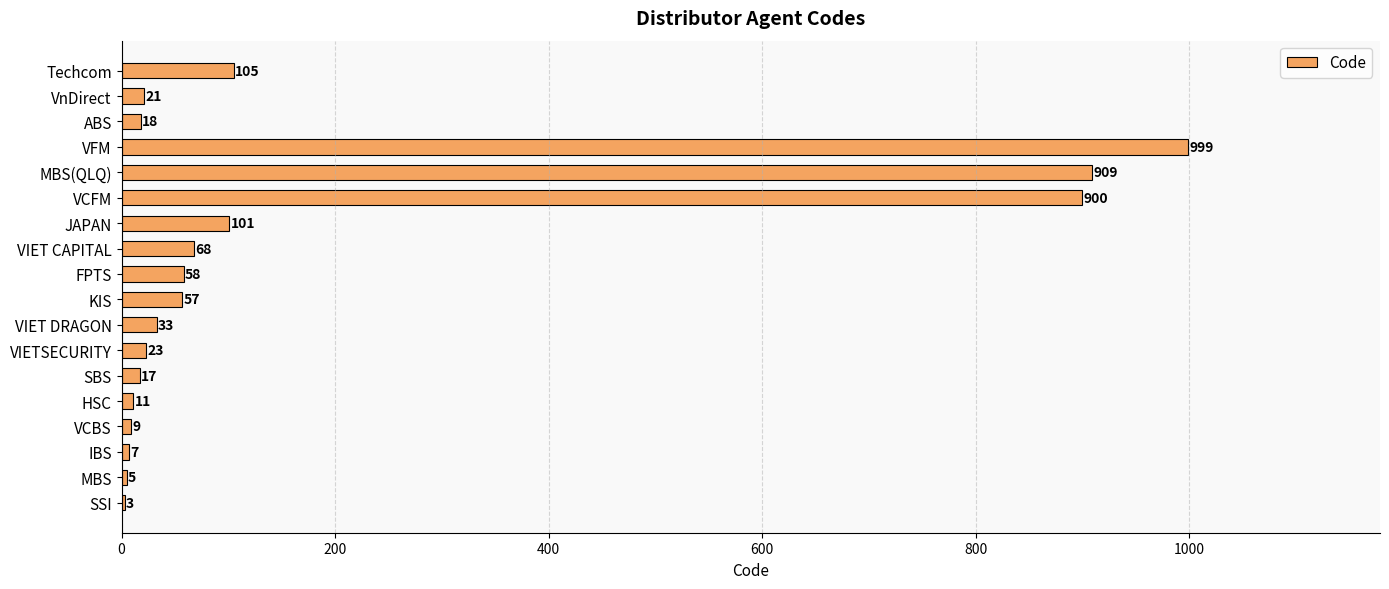

Which label corresponds to the largest value in the chart?

VFM